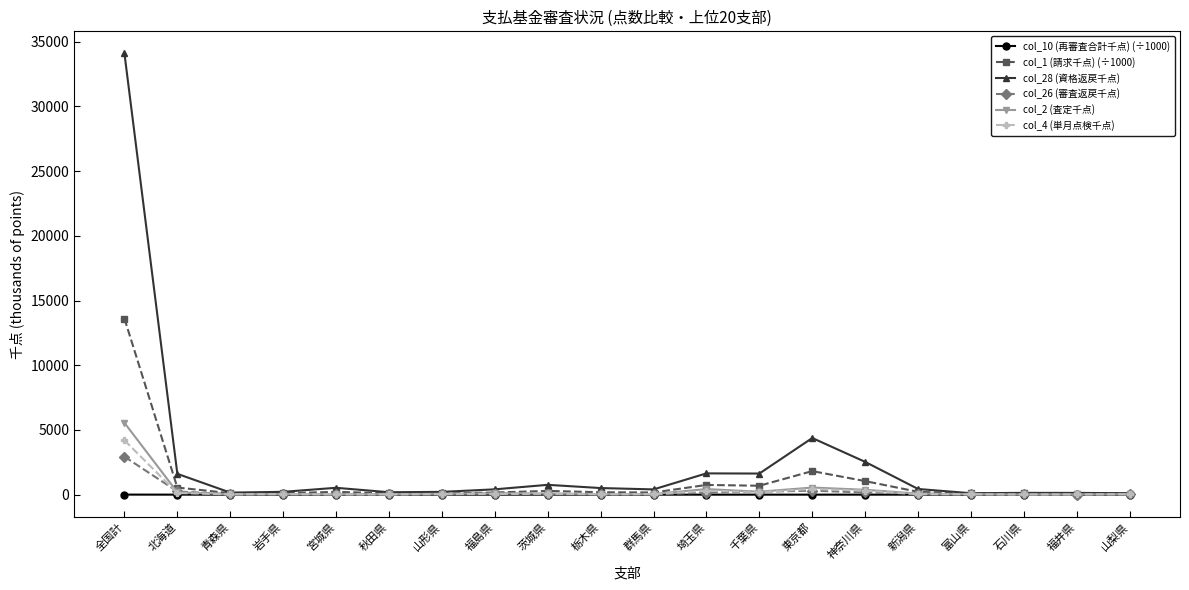

Is it true that col_26 (審査返戻千点) equals 4935.5 at 全国計?

False